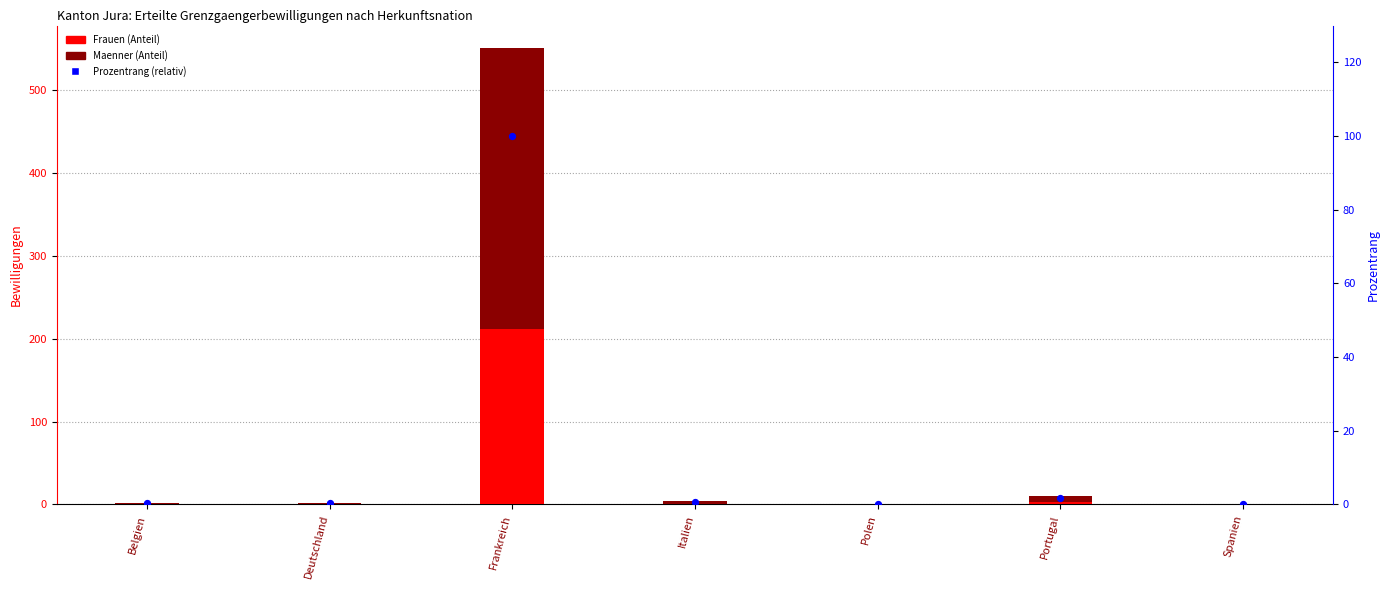

What is the total value across all series at Portugal?

11.8